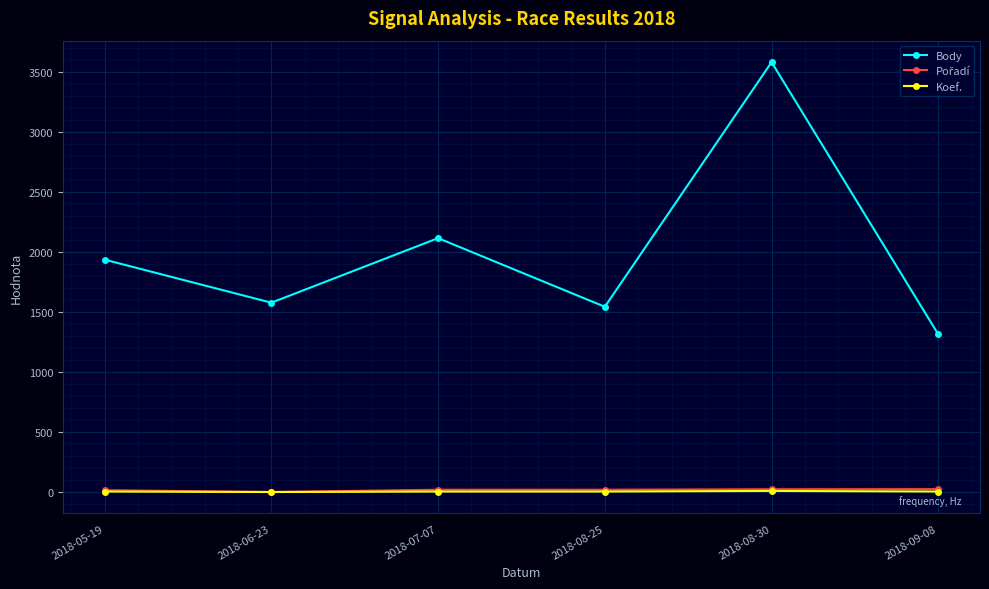

Which label corresponds to the largest value in the chart?

2018-08-30